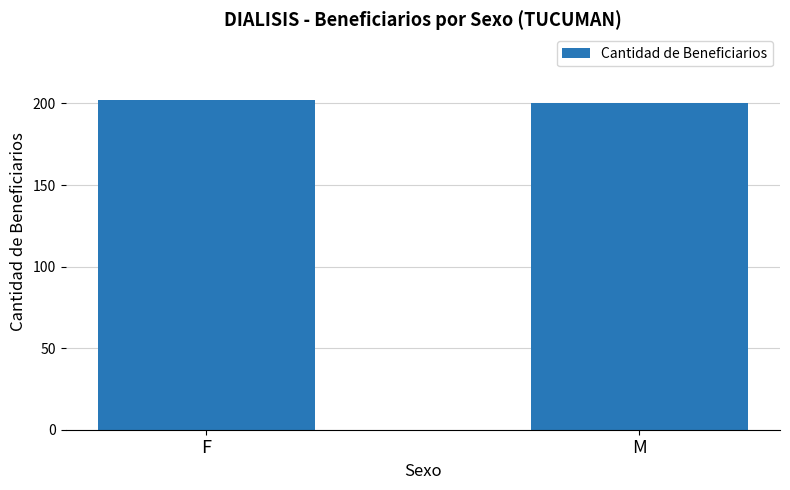

Is it true that the value at F is 348?

False